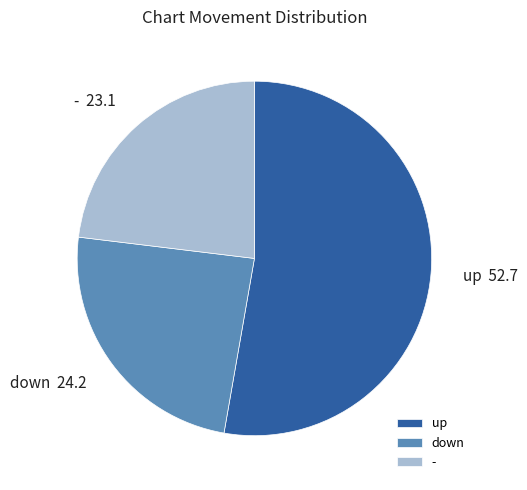

Is it true that down 24.2 is 24% of the pie?

True